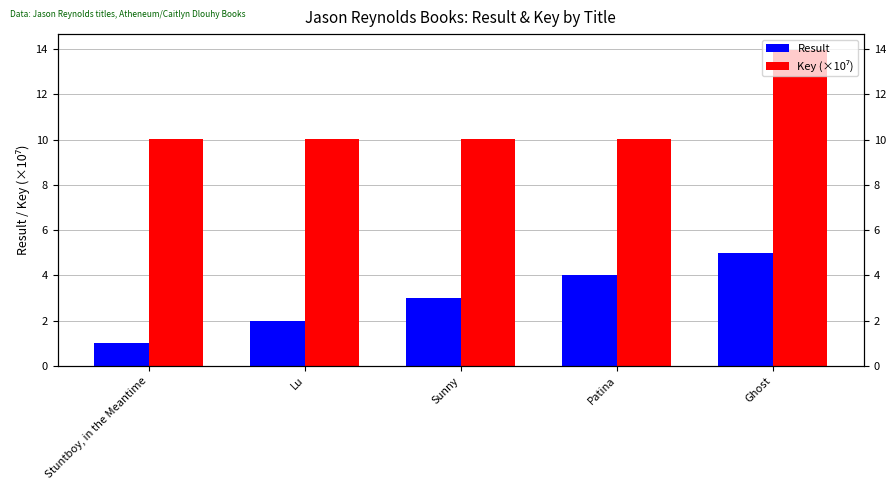

What is the label of the 3rd bar from the right?

Sunny